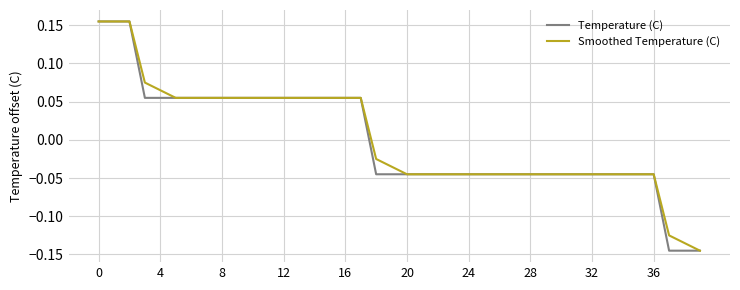

What are all the series names shown in the legend?

Temperature (C), Smoothed Temperature (C)